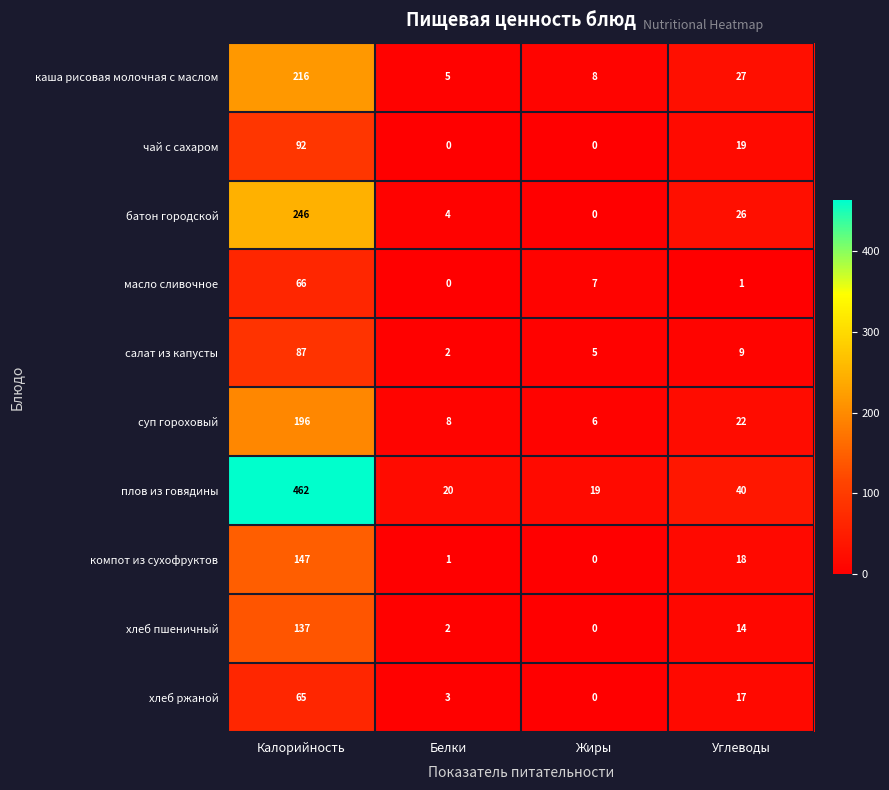

List the labels in order of каша рисовая молочная с маслом value, smallest first.

Белки, Жиры, Углеводы, Калорийность